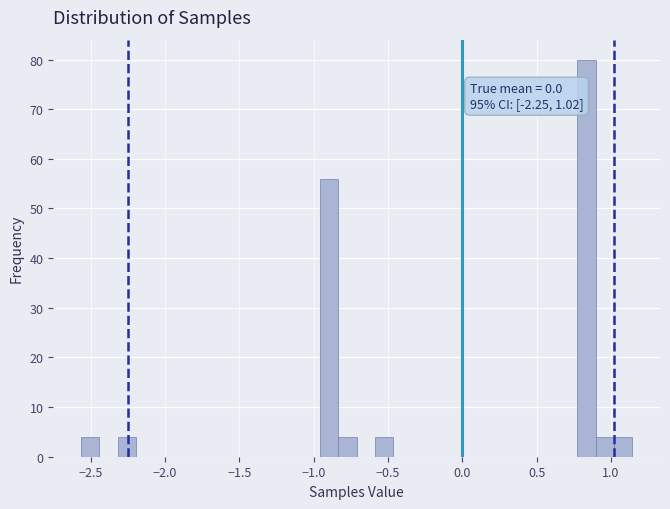

Around what value on the x-axis is the tallest bar? Give the approximate position of its centre, as read against the axis.

0.85